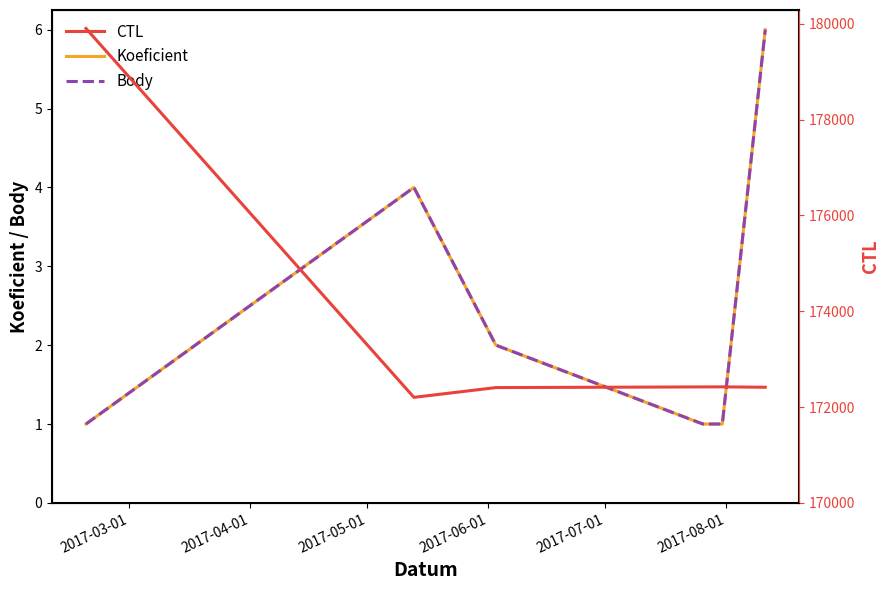

In CTL, how many points are lower than both neighbors (excluding endpoints)?

1